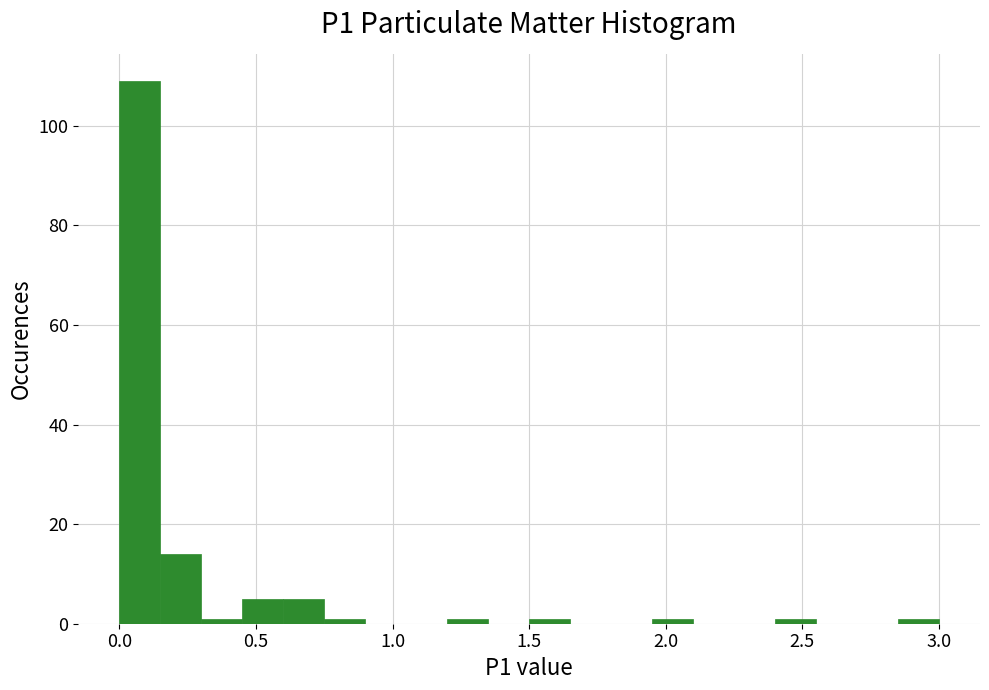

Read against the x-axis, roughly where is the centre of the tallest bar?

0.10